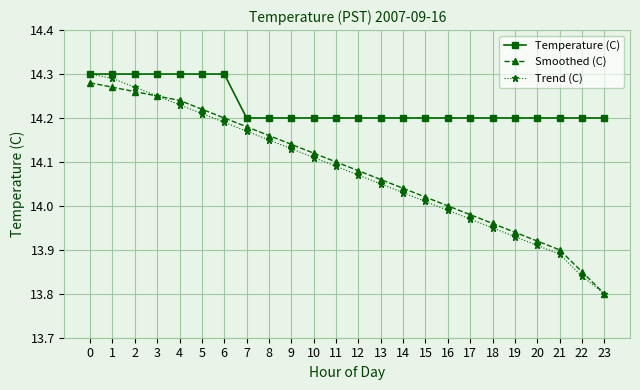

Which series has the largest range (max minus min)?

Trend (C)